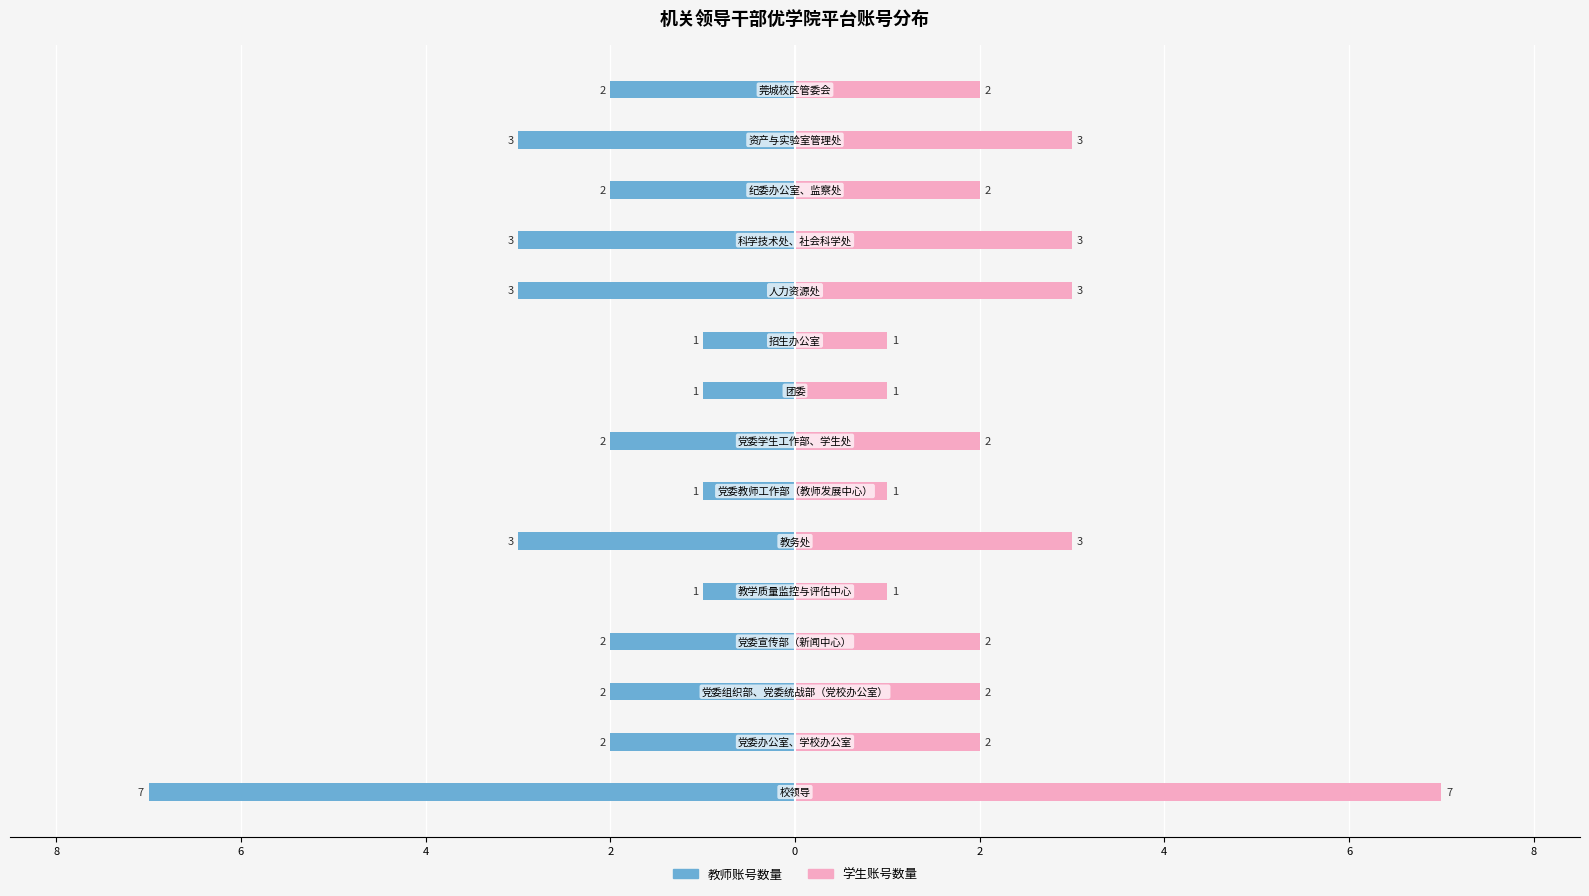

Which series has the largest total across all categories?

学生账号数量